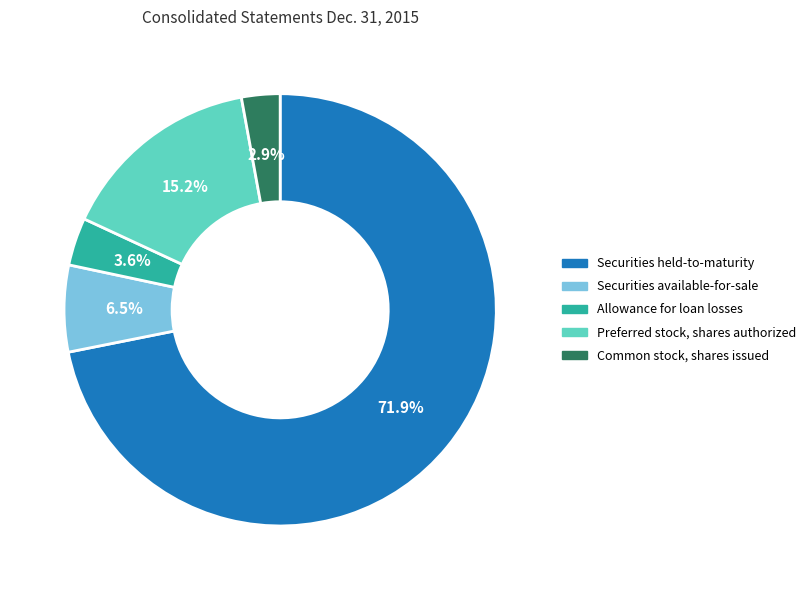

To the nearest percent, what portion does Common stock, shares issued represent?

3%